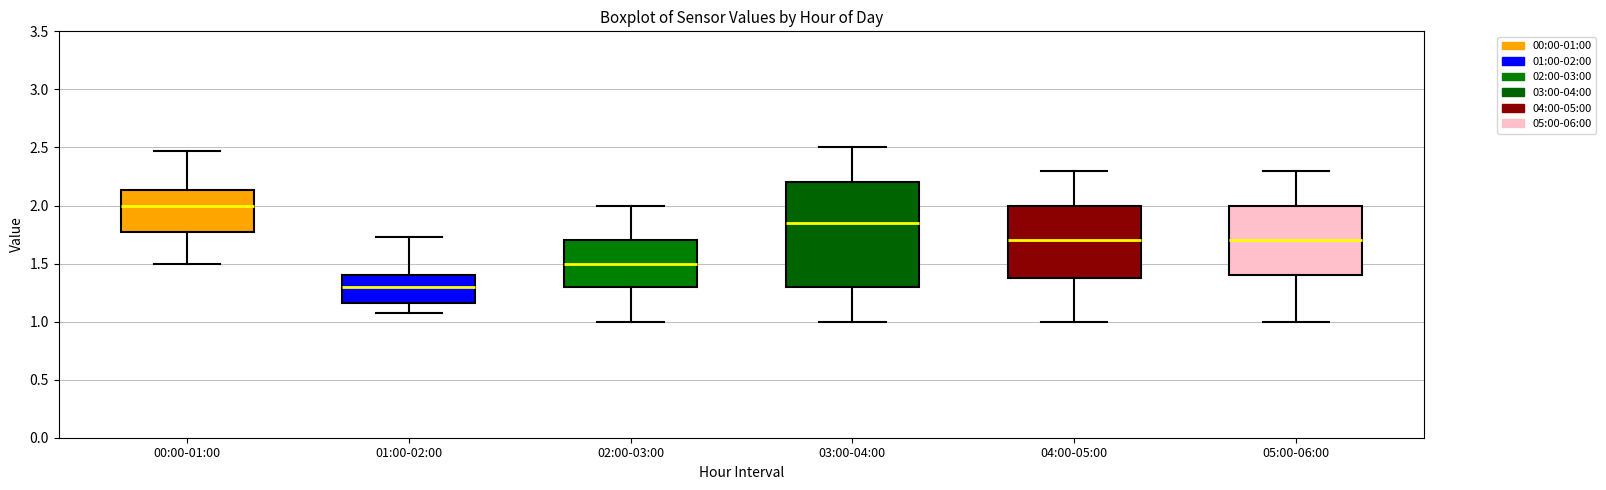

Reading left to right, read every box against the y-axis: the position of its median line, the range the box covers, and the ends of its whiskers. The values are not printed on the chart, so give them approximately, as read against the axis.

00:00-01:00: median 2.00, box 1.80 to 2.15, whiskers 1.50 to 2.45
01:00-02:00: median 1.30, box 1.15 to 1.40, whiskers 1.05 to 1.75
02:00-03:00: median 1.50, box 1.30 to 1.70, whiskers 1.00 to 2.00
03:00-04:00: median 1.85, box 1.30 to 2.20, whiskers 1.00 to 2.50
04:00-05:00: median 1.70, box 1.40 to 2.00, whiskers 1.00 to 2.30
05:00-06:00: median 1.70, box 1.40 to 2.00, whiskers 1.00 to 2.30